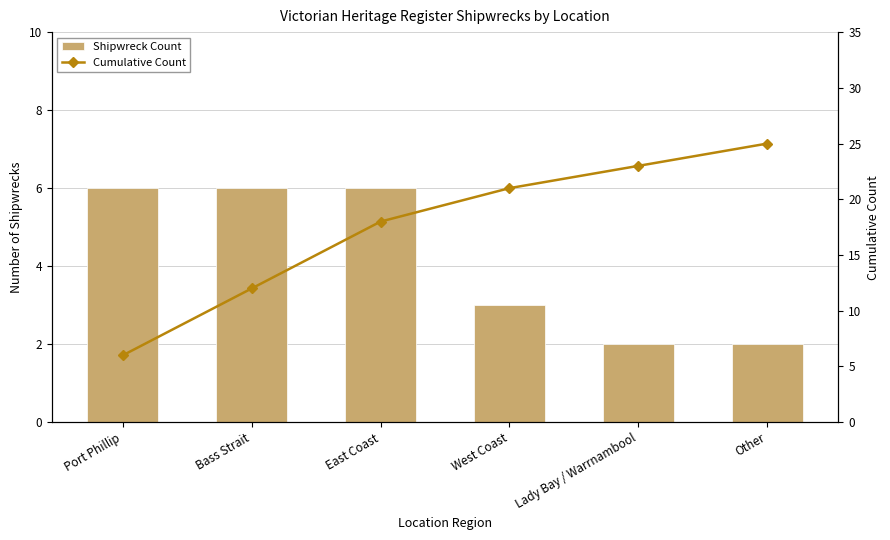

How many data points in Shipwreck Count are less than 6?

3